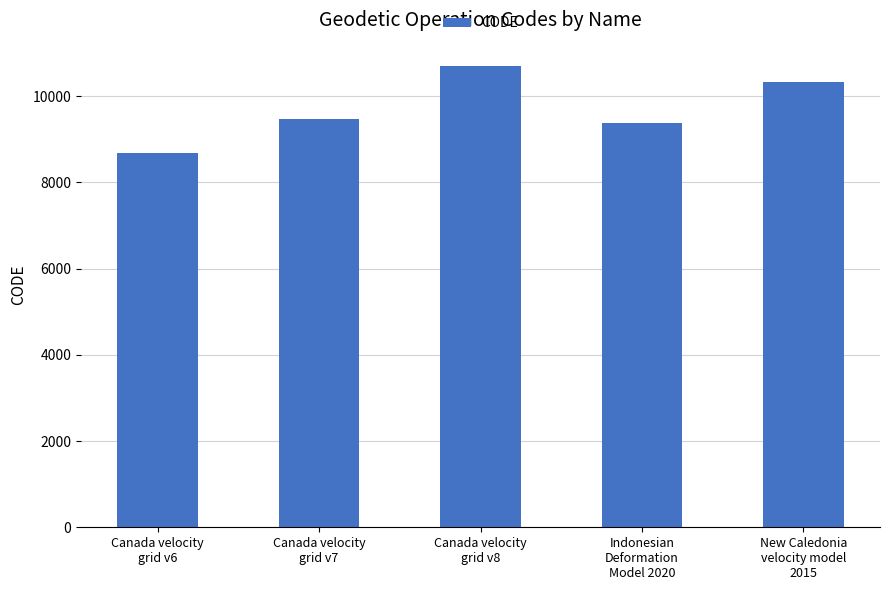

What position from the left is New Caledonia
velocity model
2015?

5